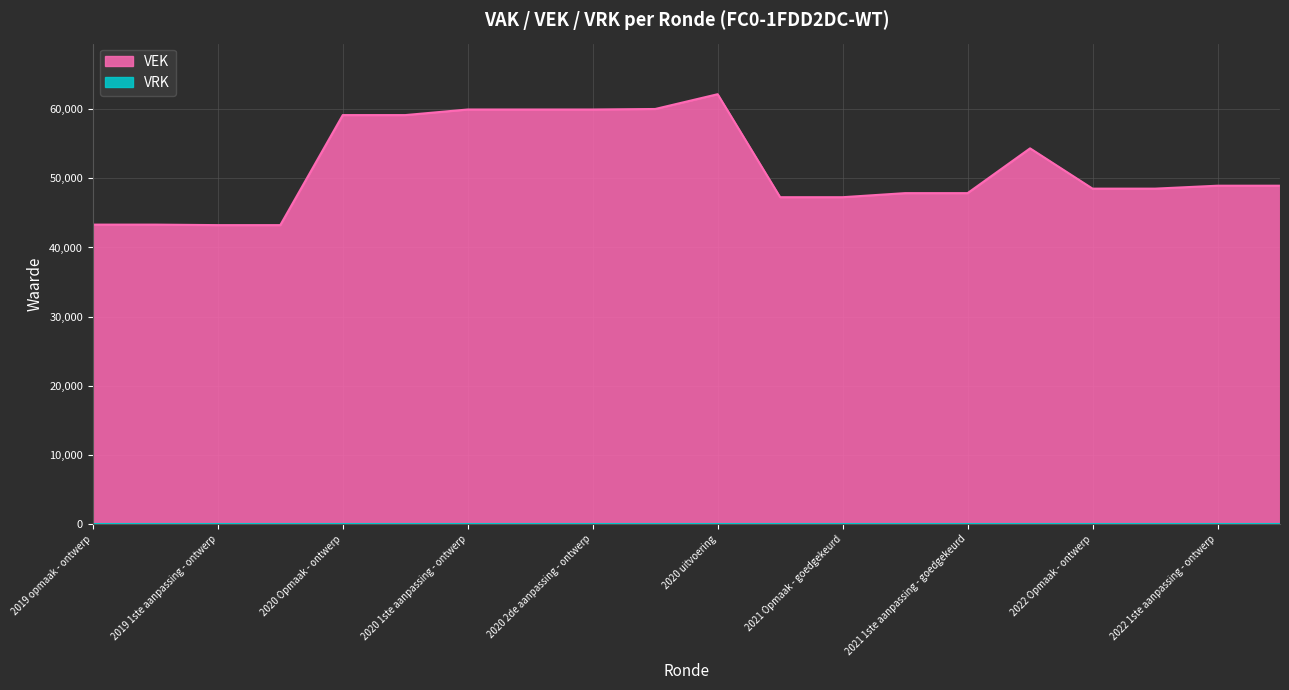

Reading right to left, transcribe all the data shown in this chart.

2022 1ste aanpassing - goedgekeurd=48933	2022 1ste aanpassing - ontwerp=48933	2022 Opmaak - goedgekeurd=48508	2022 Opmaak - ontwerp=48508	2021 uitvoering=54332	2021 1ste aanpassing - goedgekeurd=47859	2021 1ste aanpassing - ontwerp=47859	2021 Opmaak - goedgekeurd=47271	2021 Opmaak - ontwerp=47271	2020 uitvoering=62161	2020 2de aanpassing - goedgekeurd=60024	2020 2de aanpassing - ontwerp=59951	2020 1ste aanpassing - goedgekeurd=59951	2020 1ste aanpassing - ontwerp=59951	2020 Opmaak - goedgekeurd=59143	2020 Opmaak - ontwerp=59143	2019 1ste aanpassing - goedgekeurd=43234	2019 1ste aanpassing - ontwerp=43234	2019 opmaak - goedgekeurd=43307	2019 opmaak - ontwerp=43307